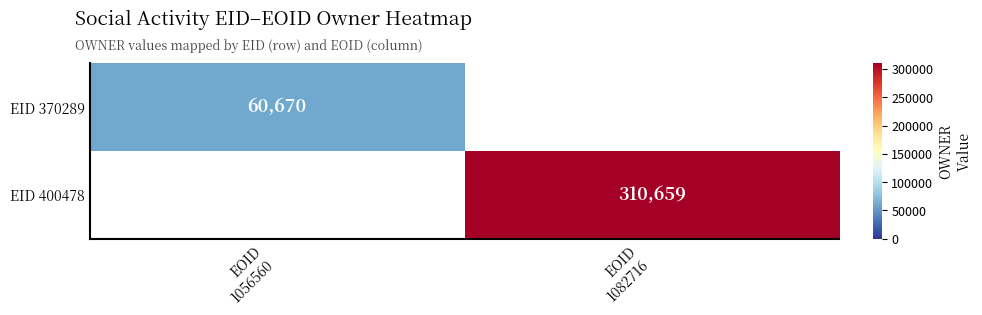

What is the approximate value of EID 370289 at EOID 1056560?

60670.0